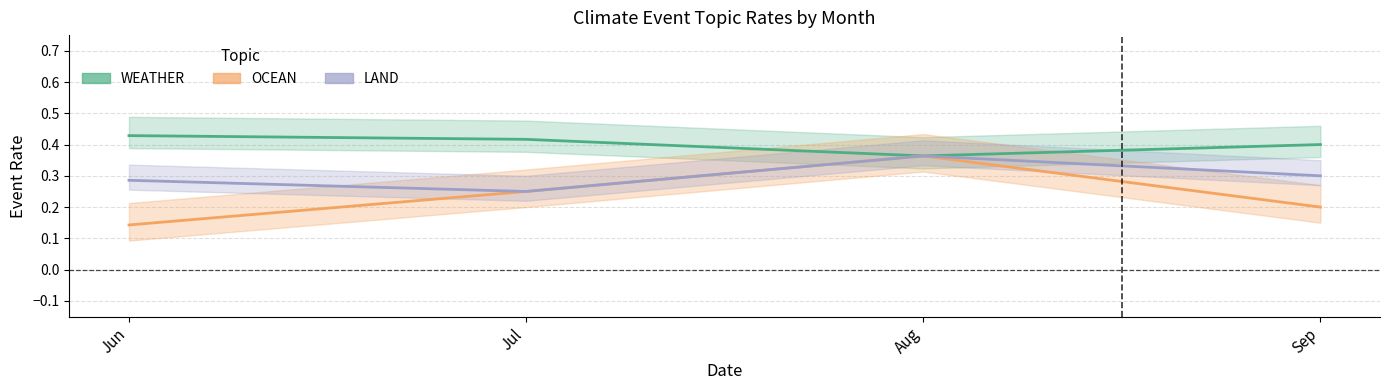

True or false: LAND has more than 0 points higher than both neighbors.

True